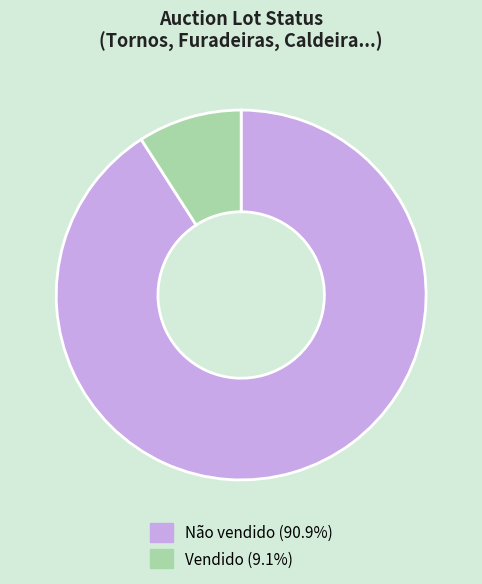

Is there any slice that represents more than half of the pie?

Yes